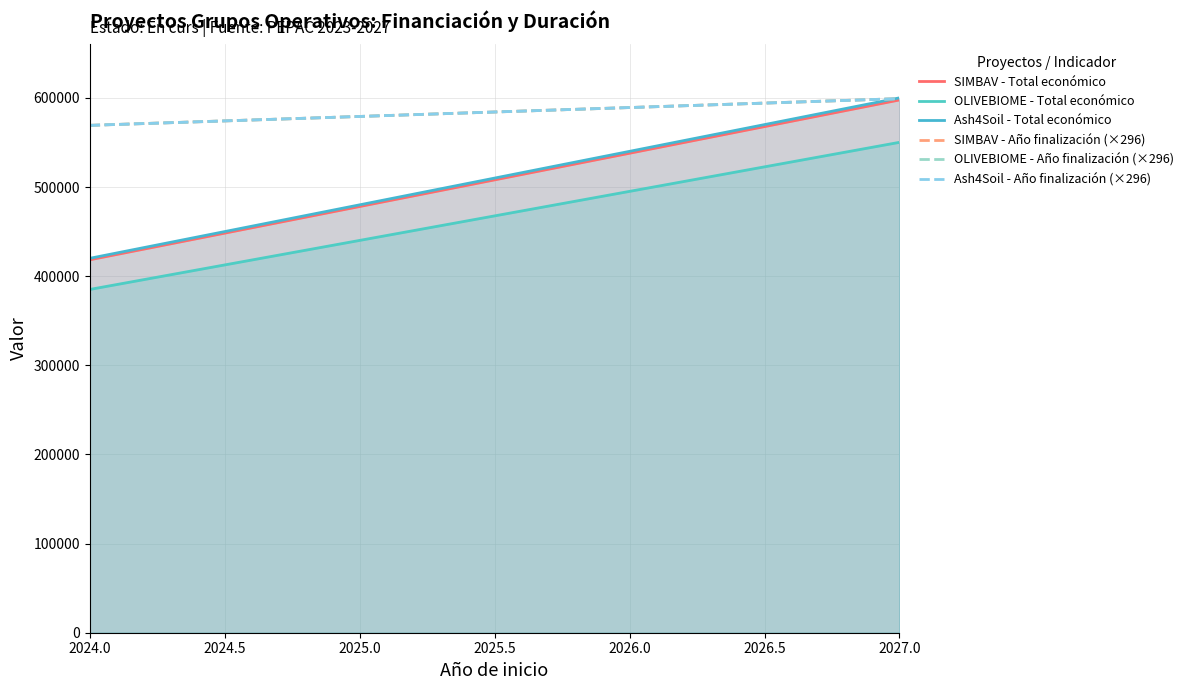

True or false: OLIVEBIOME - Año finalización (×296) and Ash4Soil - Año finalización (×296) cross at least once.

False